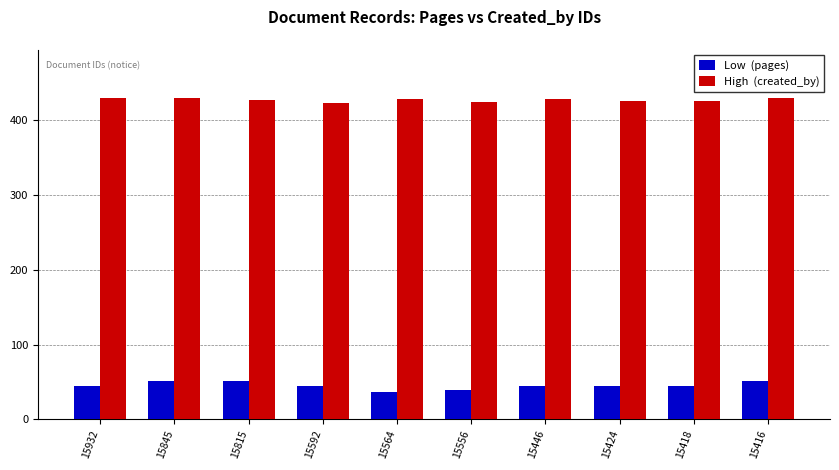

What is the greatest value displayed?

429